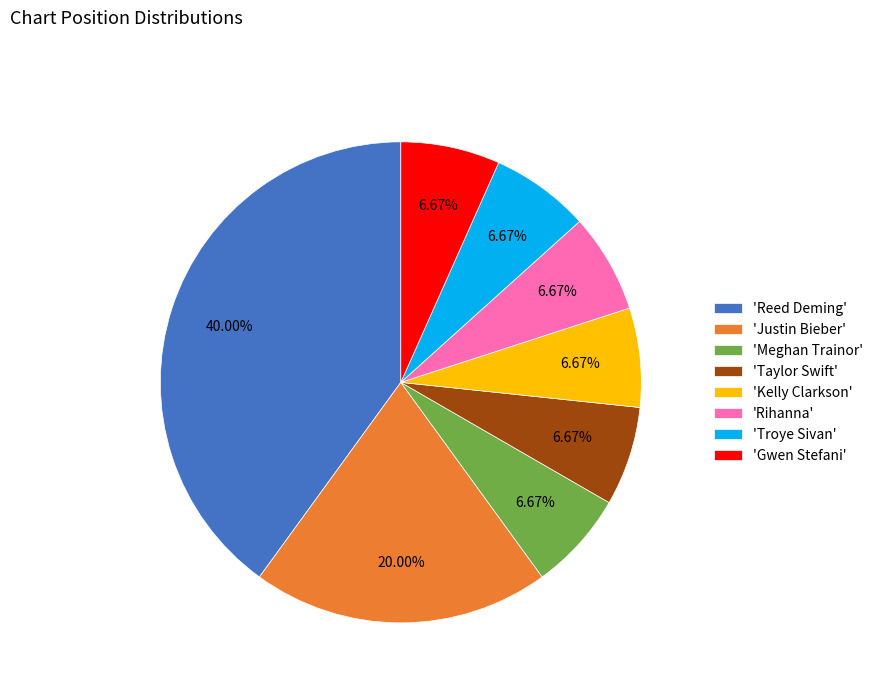

Approximately how many times larger is the value at 'Justin Bieber' compared to 'Kelly Clarkson'?

3.0